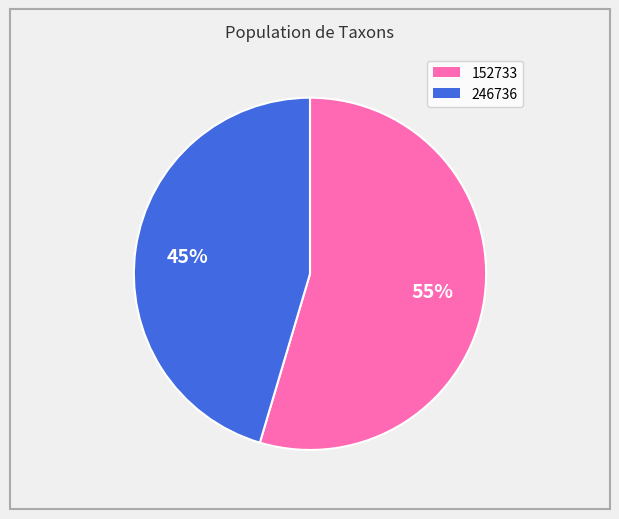

The 246736 slice represents 40% of the pie. True or false?

False